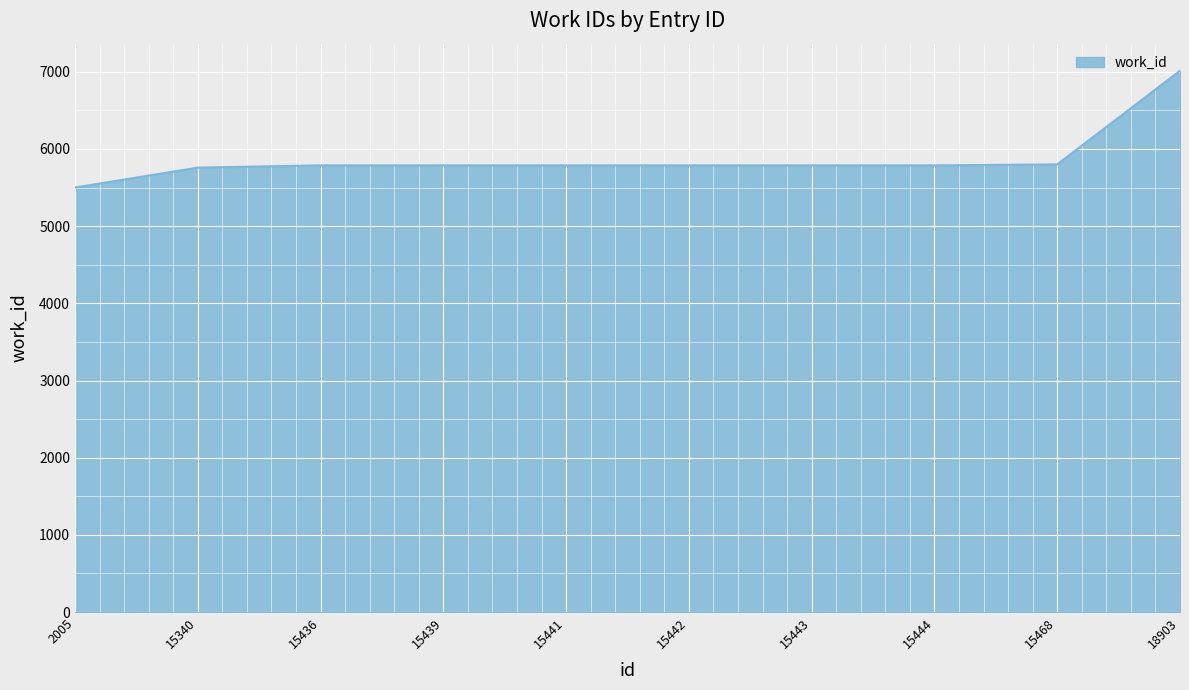

What is the smallest value displayed?

5500